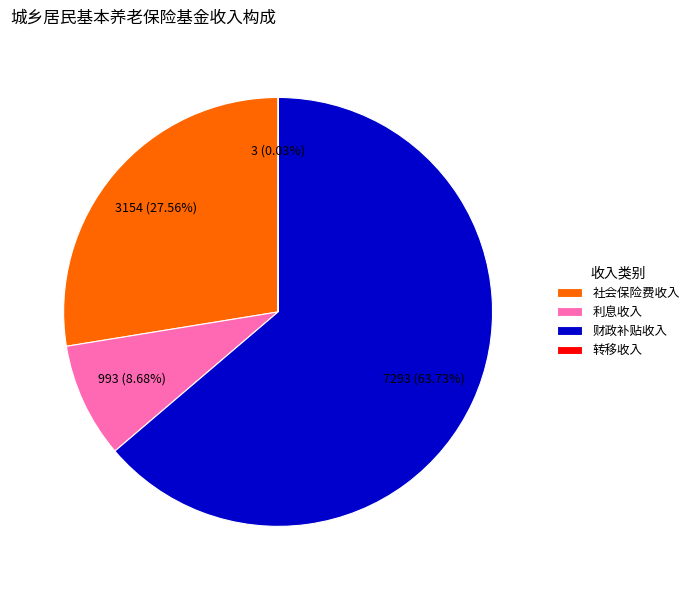

Do 财政补贴收入 and 利息收入 together represent more than half of the pie?

Yes